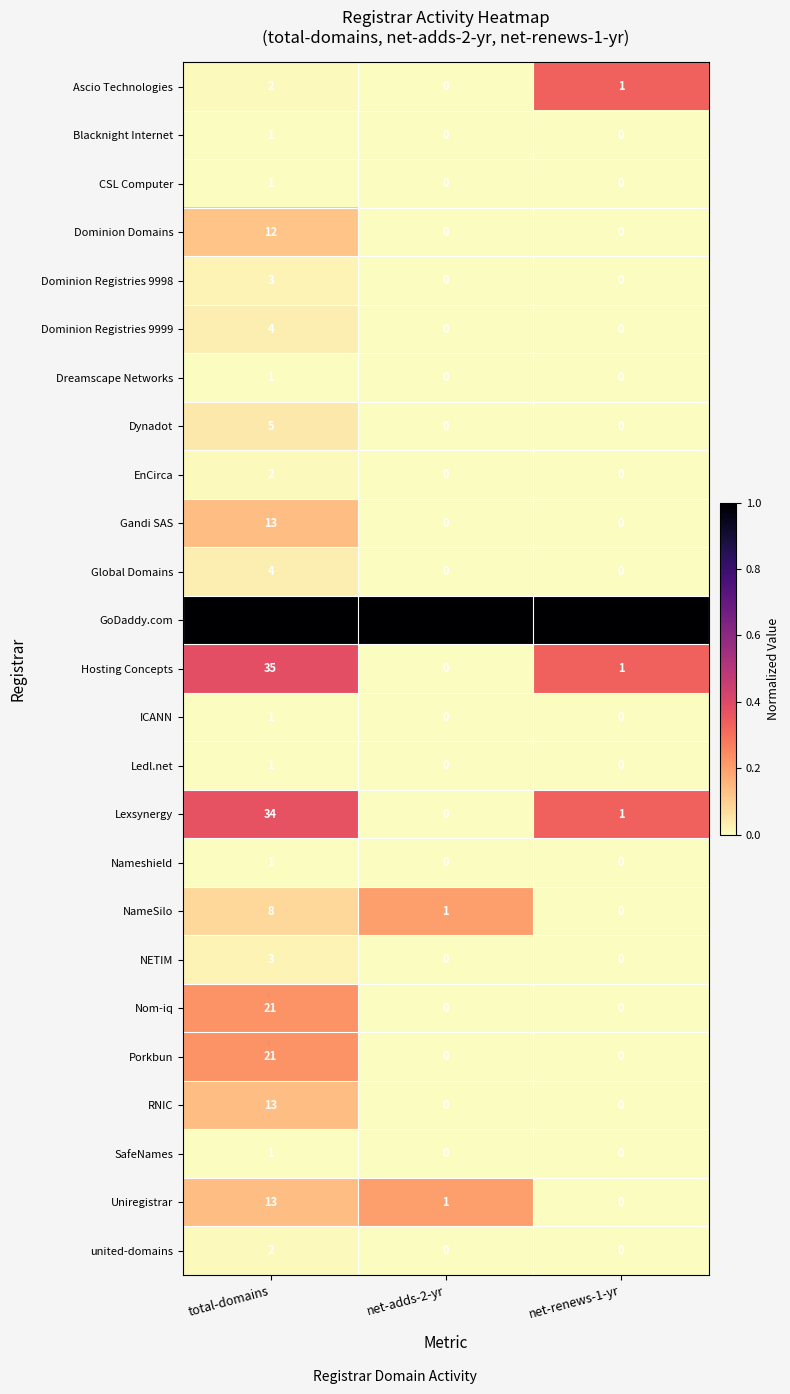

Which series has the largest total across all categories?

GoDaddy.com